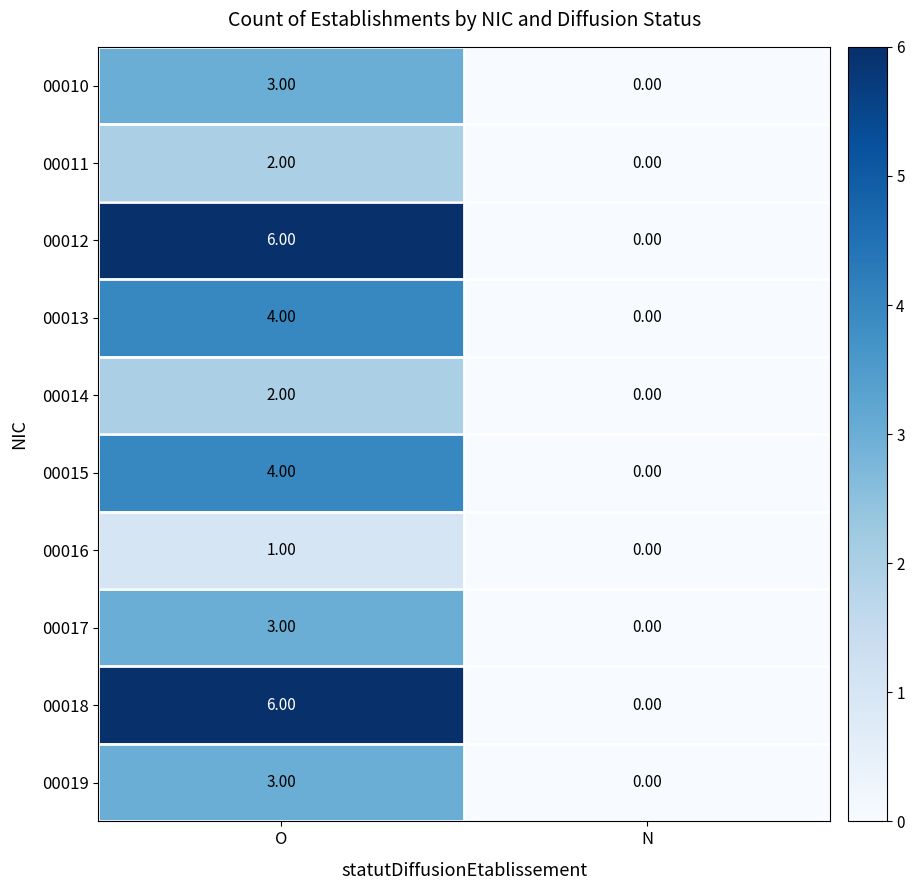

Which category has the lowest value across all series?

N